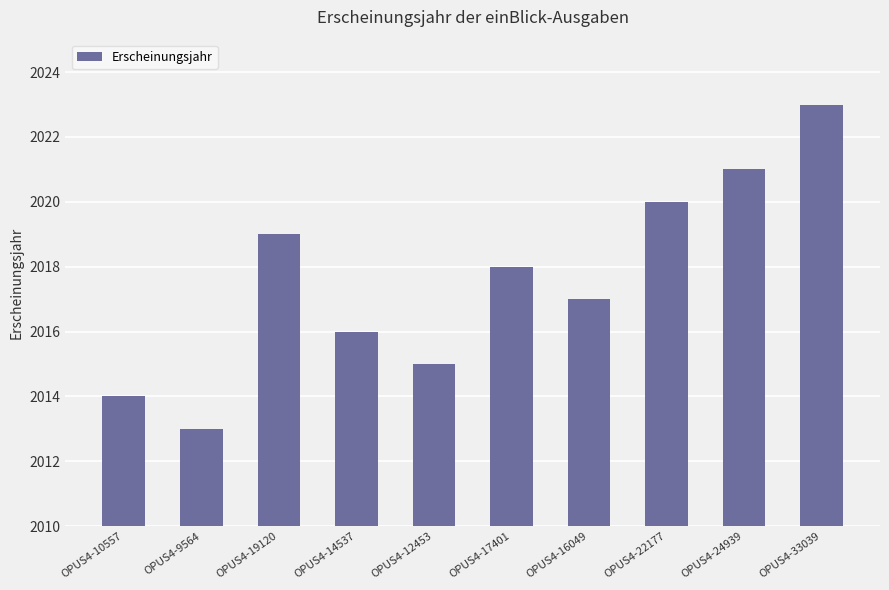

What is the value of the 2nd bar from the left?

2013